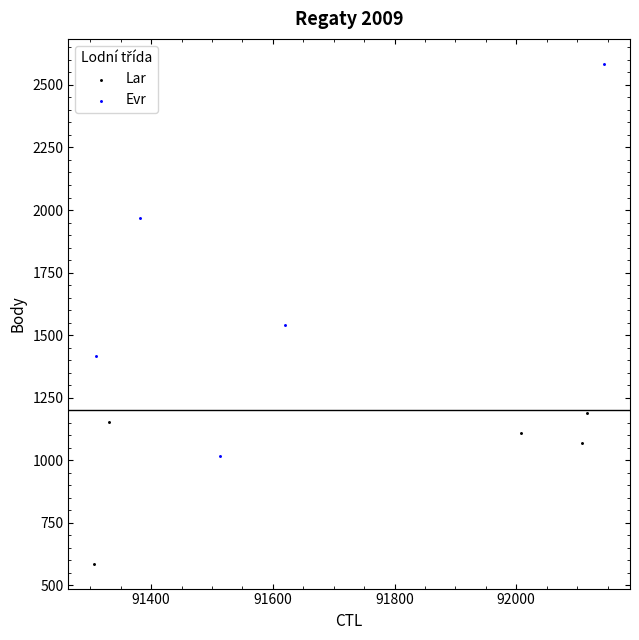

Which series has the largest Y range (max minus min)?

Evr